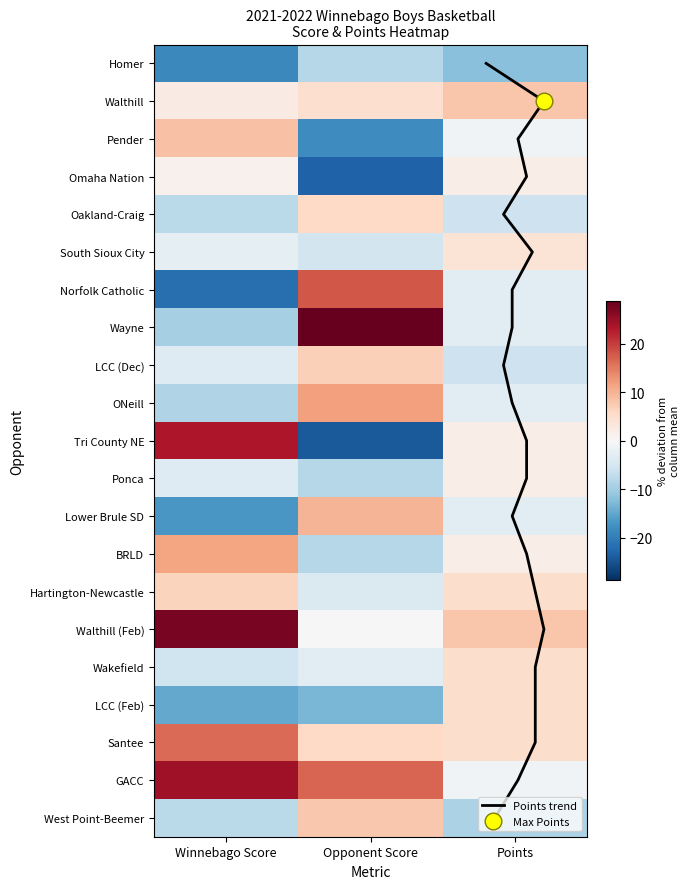

Between Points and Winnebago Score, which is larger?

Points